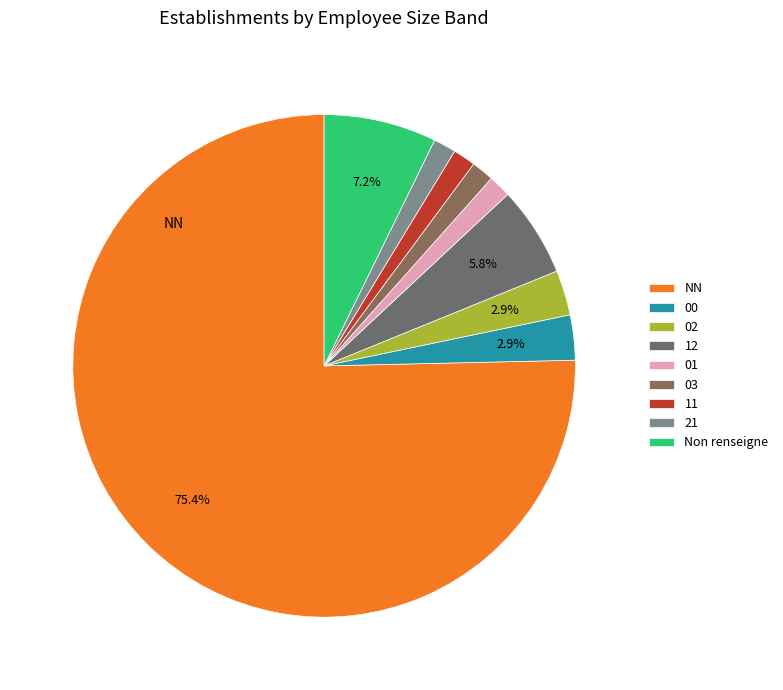

To the nearest percent, what percentage of the pie is 01?

1%